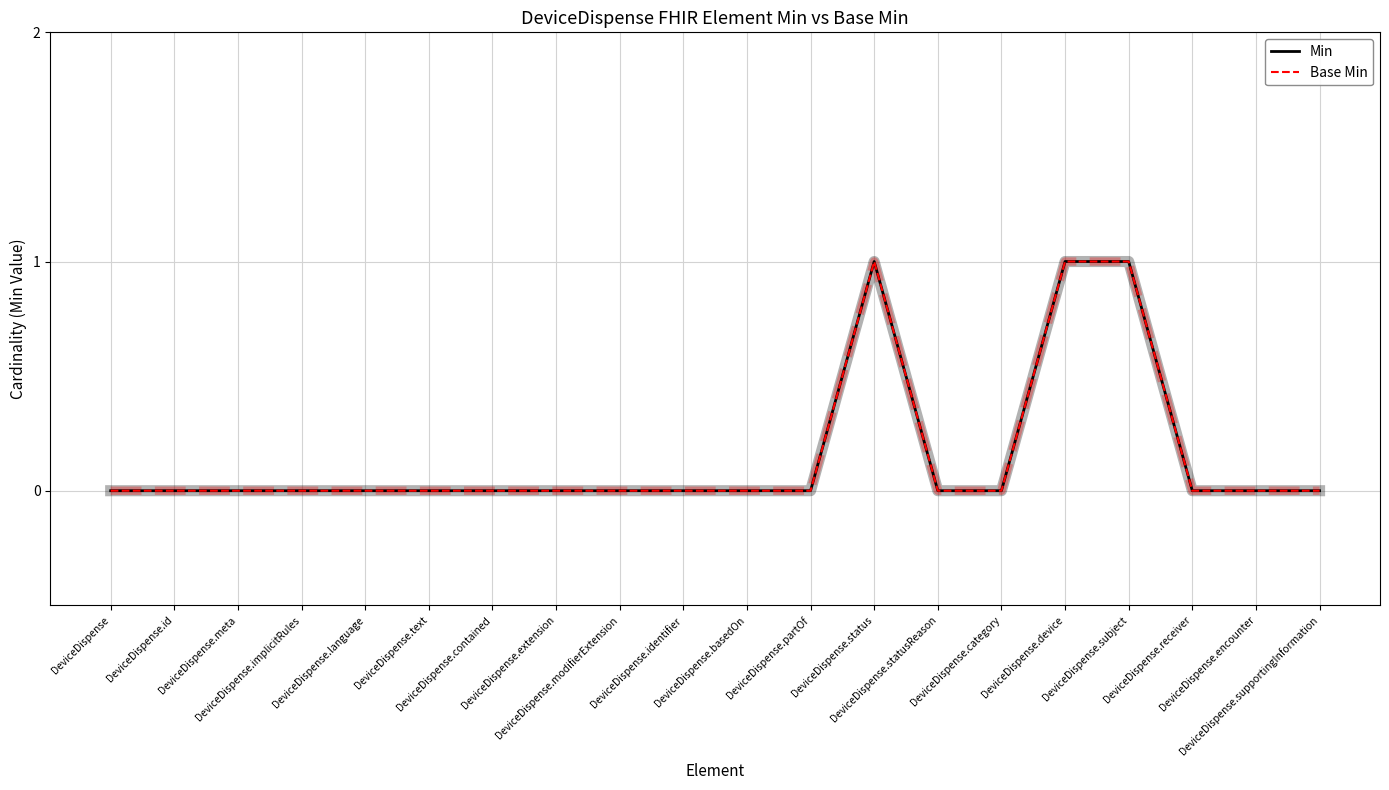

True or false: Base Min has more than 2 interior local peaks.

False